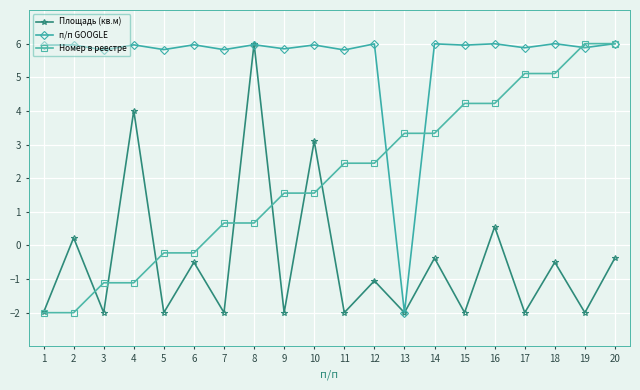

Where does the Площадь (кв.м) series first go above -1?

2